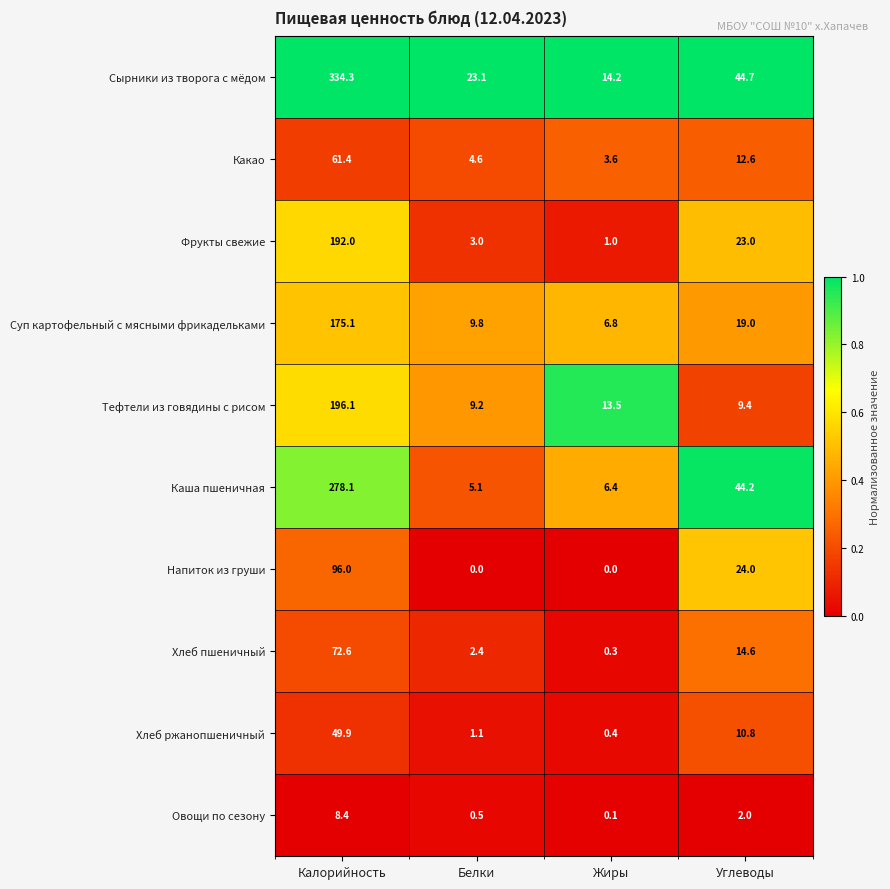

The Суп картофельный с мясными фрикадельками series shows 9.8 at Белки. True or false?

True